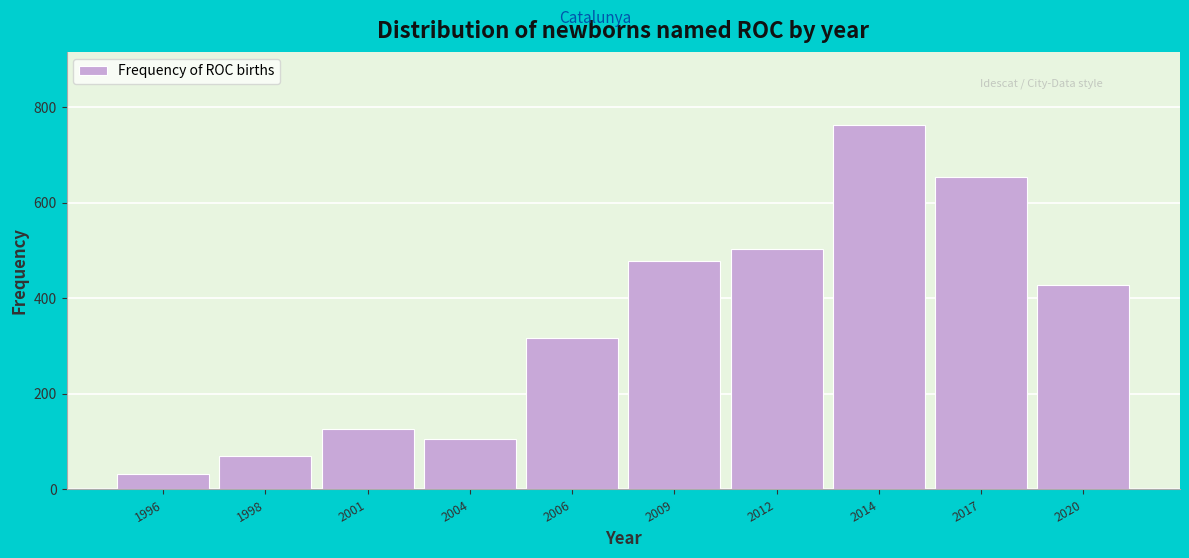

Reading left to right, transcribe all the data shown in this chart.

1996=33	1998=69	2001=127	2004=105	2006=317	2009=479	2012=503	2014=763	2017=654	2020=428